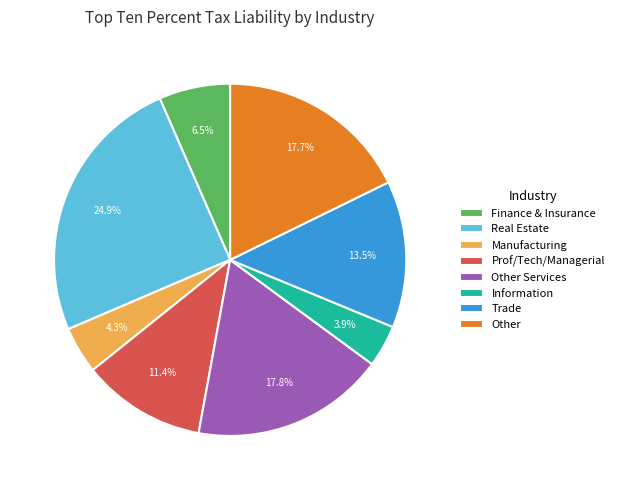

Is it true that Information is 16% of the pie?

False